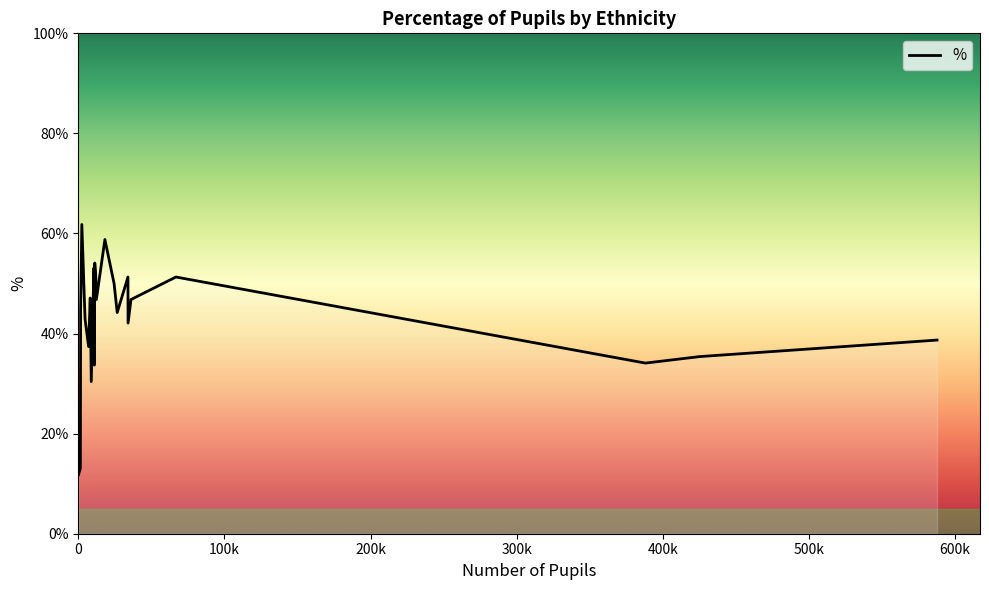

What is the difference between the second highest and second lowest values?

45.7